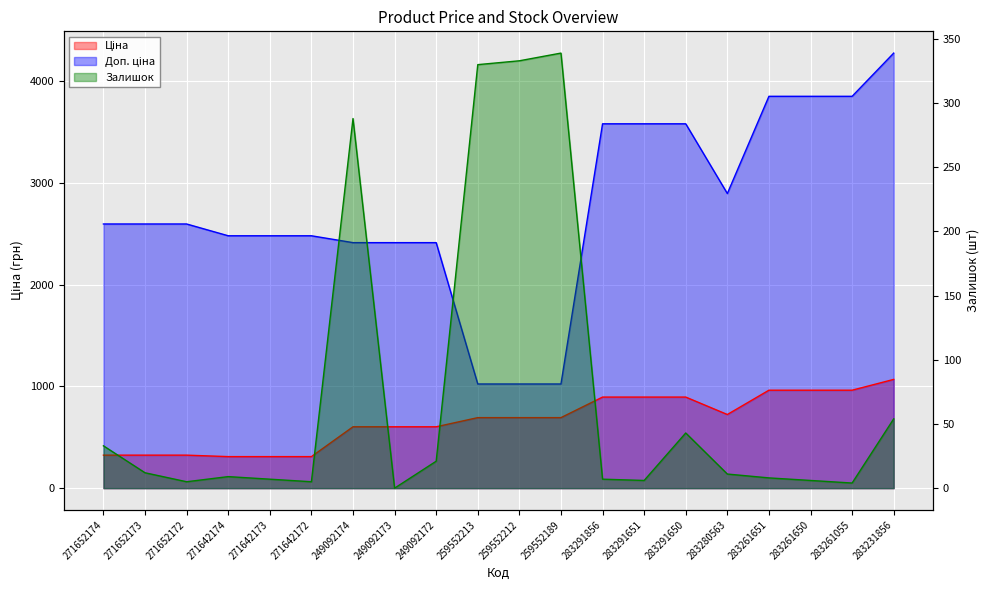

What is the average value of the Залишок series?

76.0